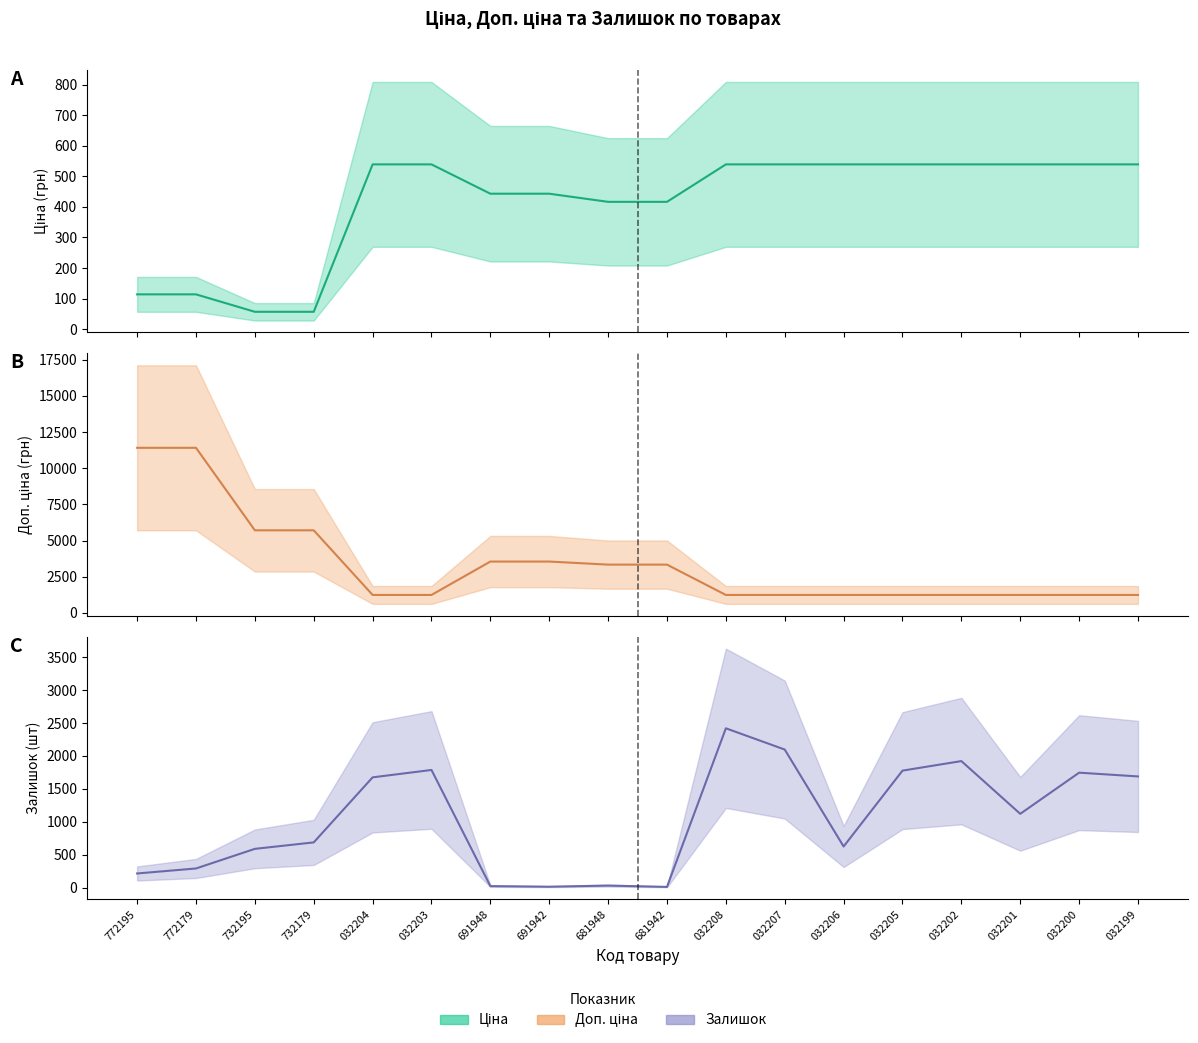

What is the maximum value for Ціна?

539.0